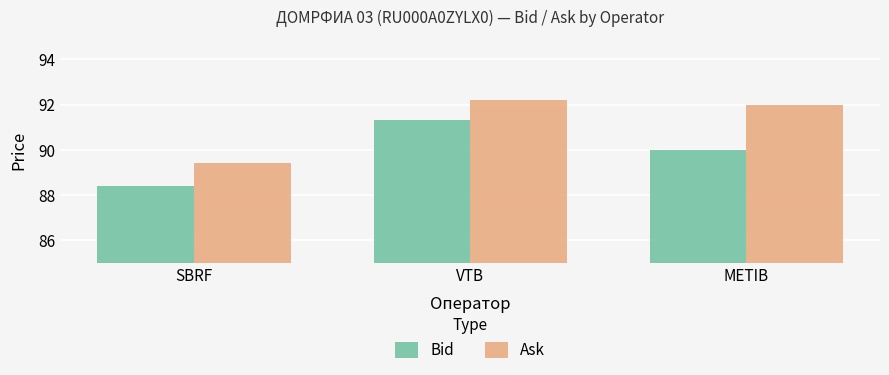

Which category has the lowest value in the Bid series?

SBRF